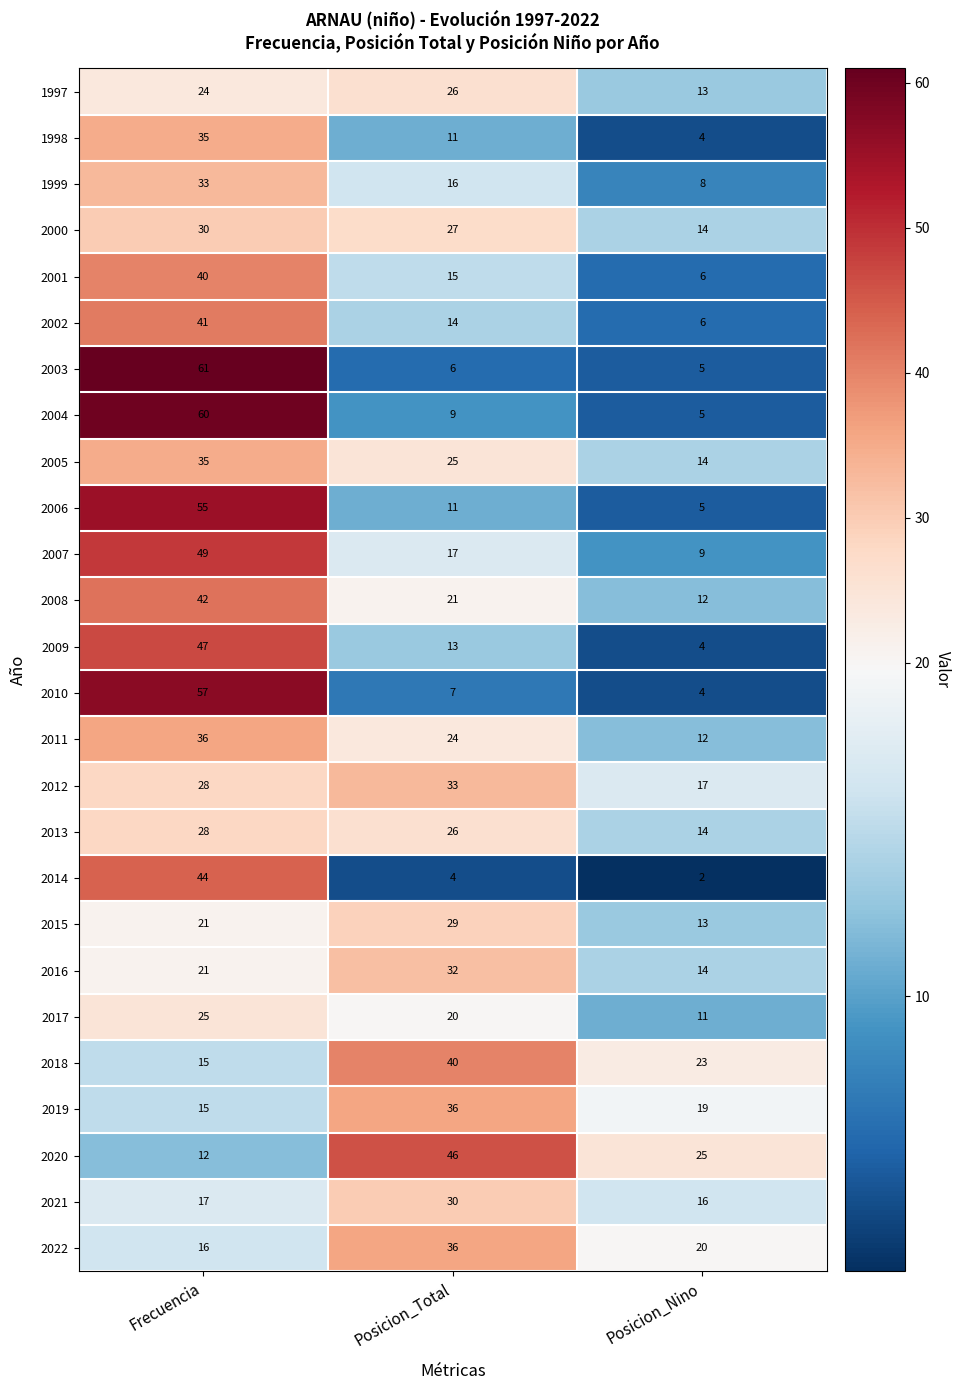

Which series has the largest total across all categories?

2020